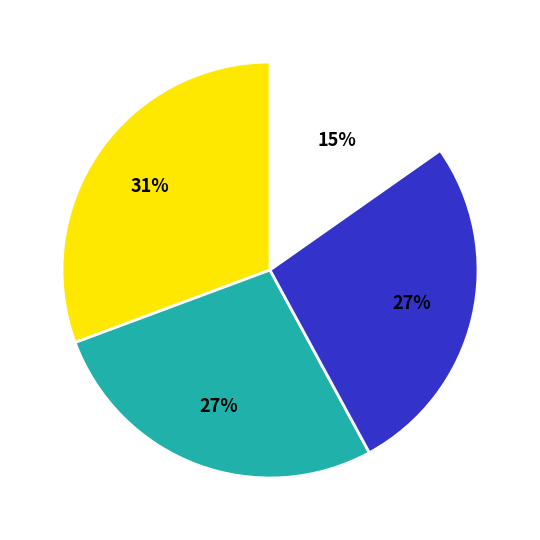

To the nearest percent, what is the average slice percentage?

25%